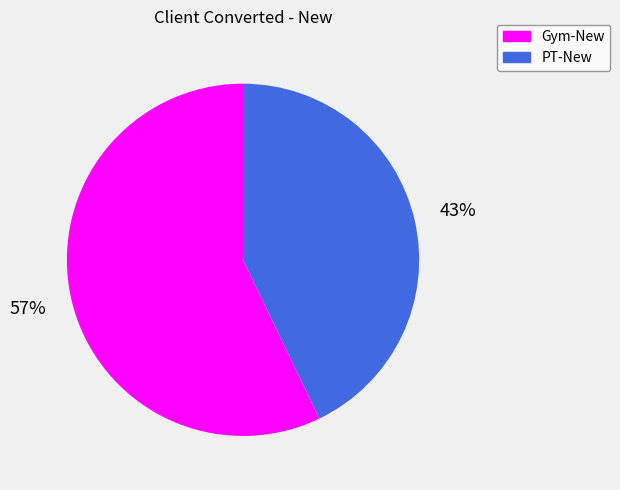

How many slices are in this pie chart?

2